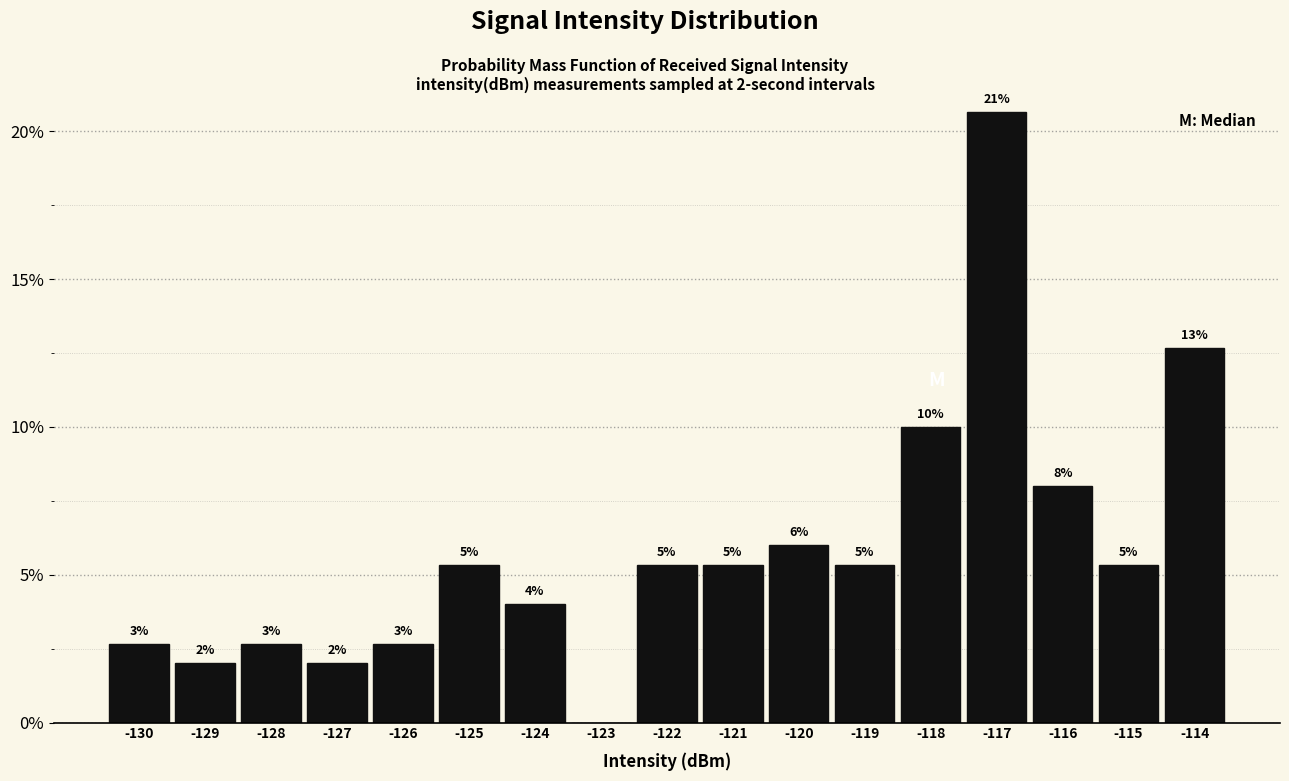

Are the bars horizontal?

No